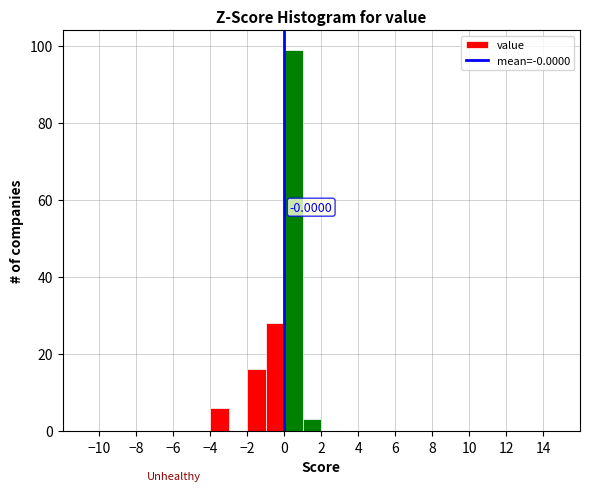

Which range on the x-axis has the tallest bar?

0 to 1